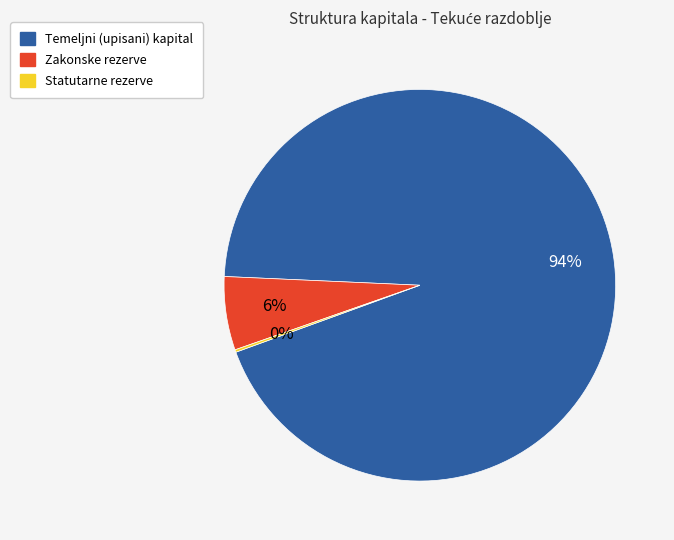

Which category accounts for the majority?

Temeljni (upisani) kapital